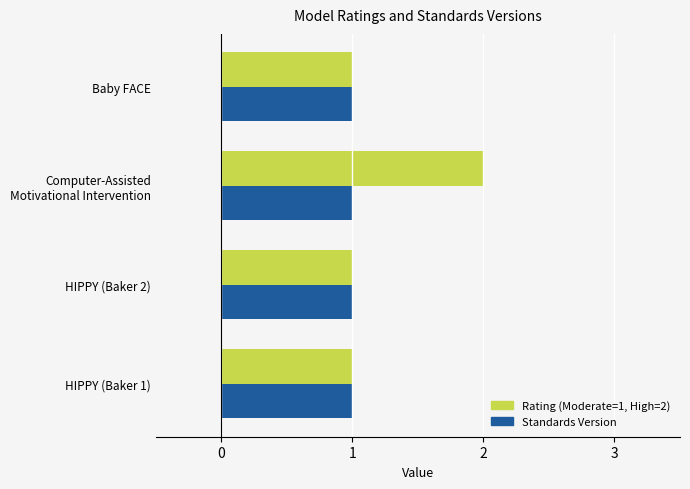

List the series in order of their peak value, highest first.

Rating (Moderate=1, High=2), Standards Version